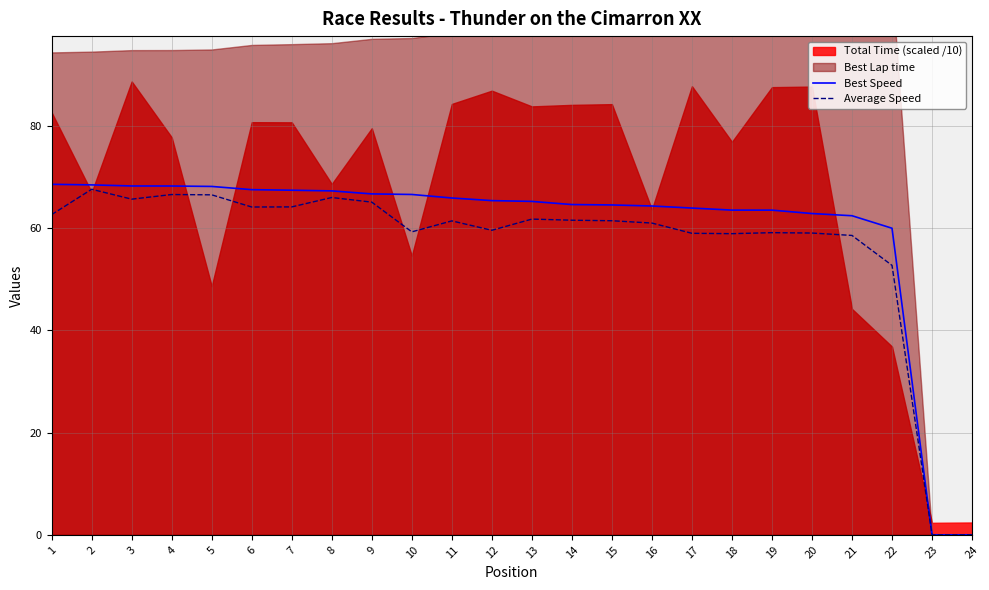

True or false: Best Speed has more than 2 interior local peaks.

False